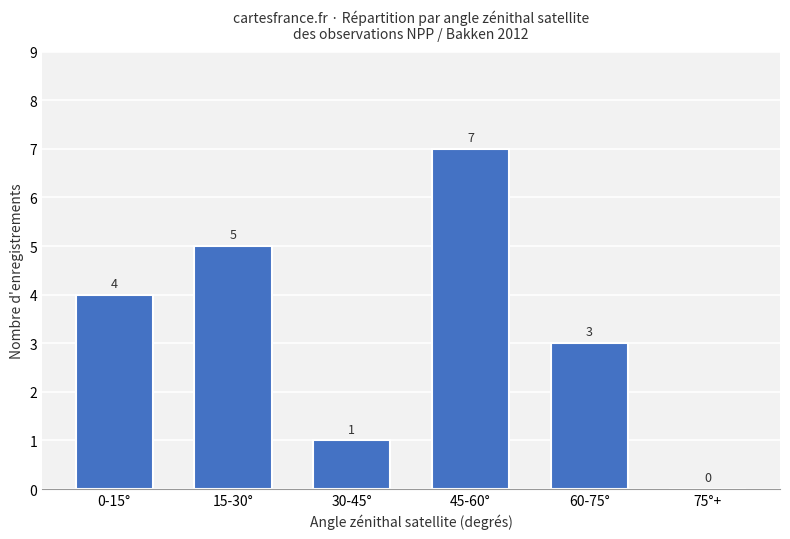

How many data points does each series have?

6